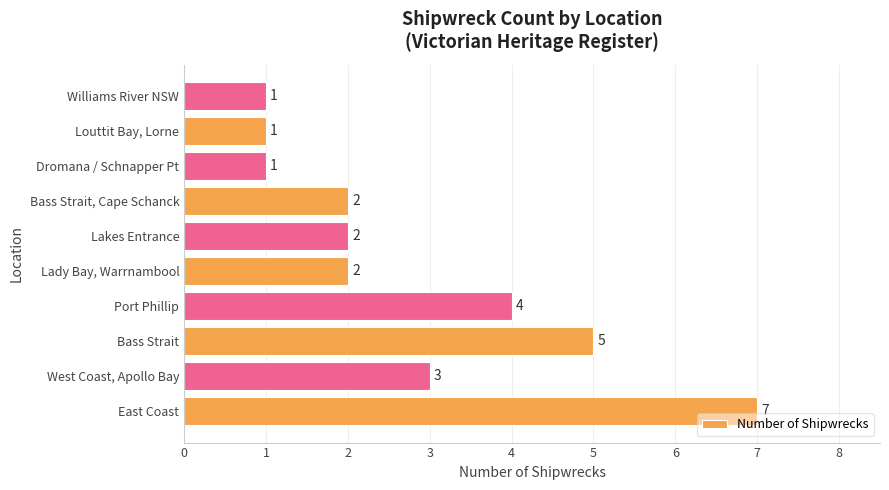

Which category has the highest value across all series?

East Coast